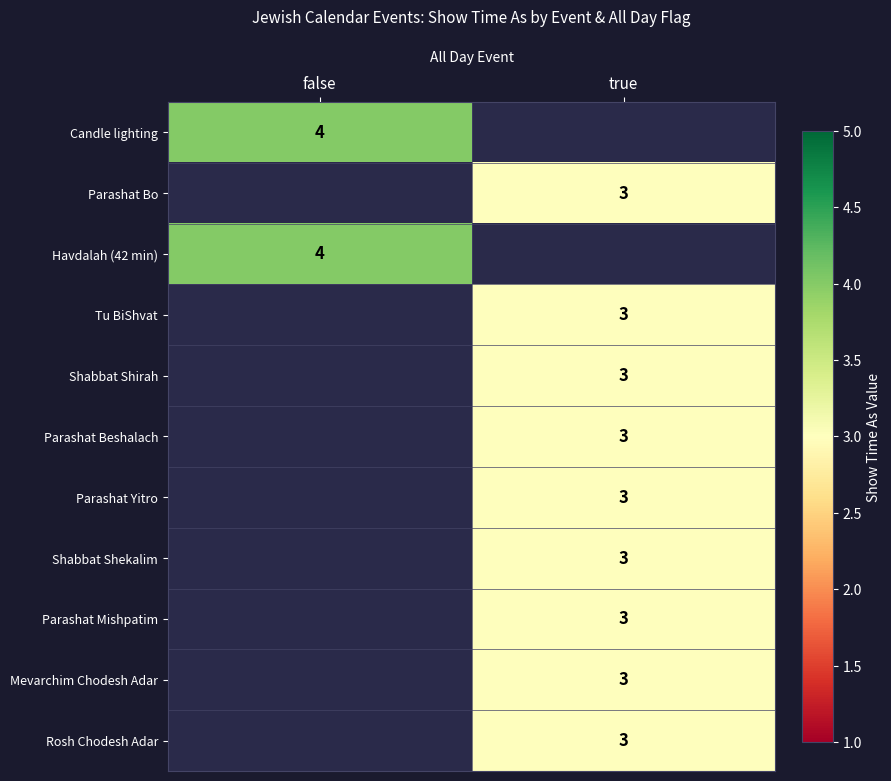

The Parashat Yitro series shows 1 at true. True or false?

False